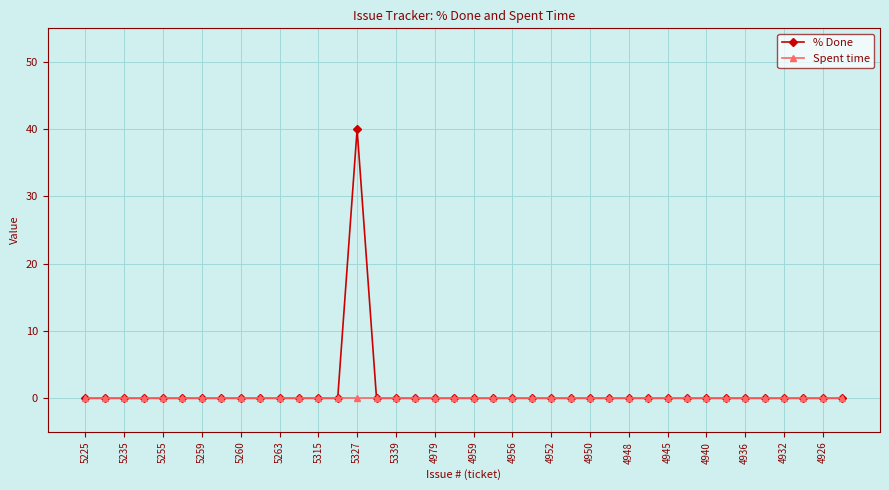

Which series has the widest spread of values?

% Done